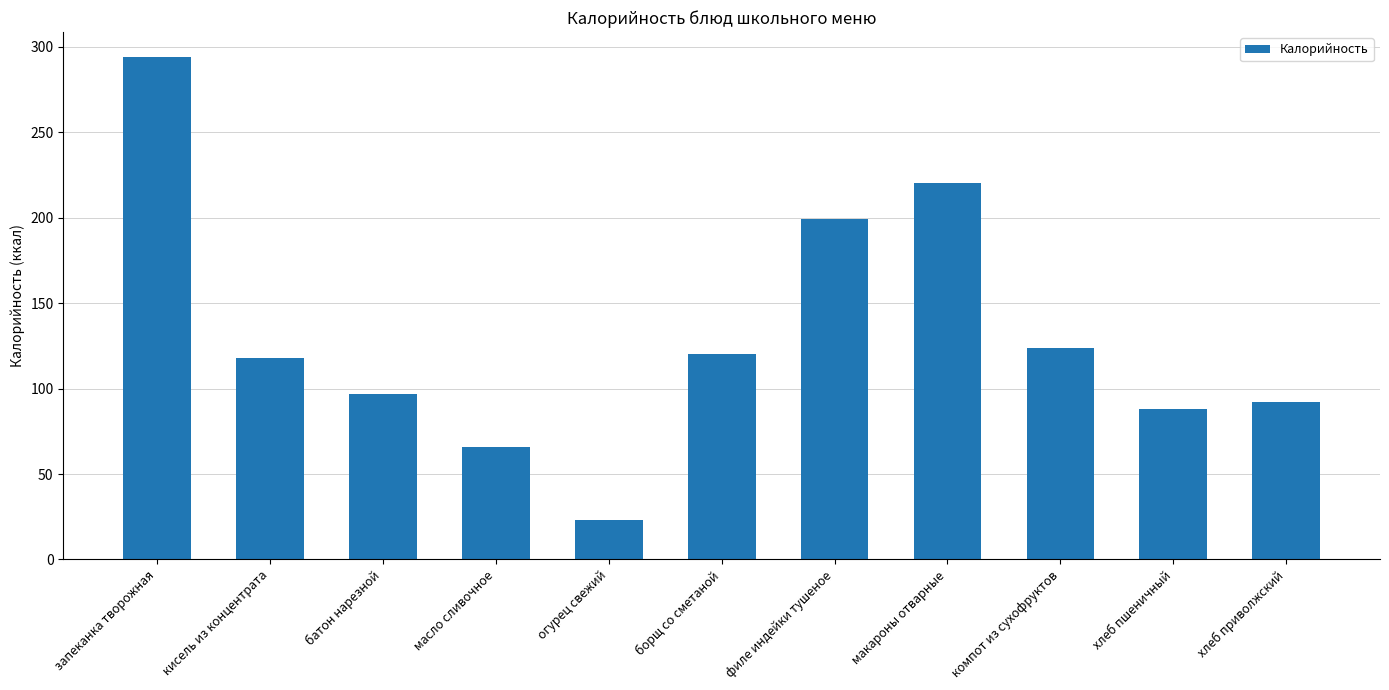

At which label does the data first exceed 118?

запеканка творожная